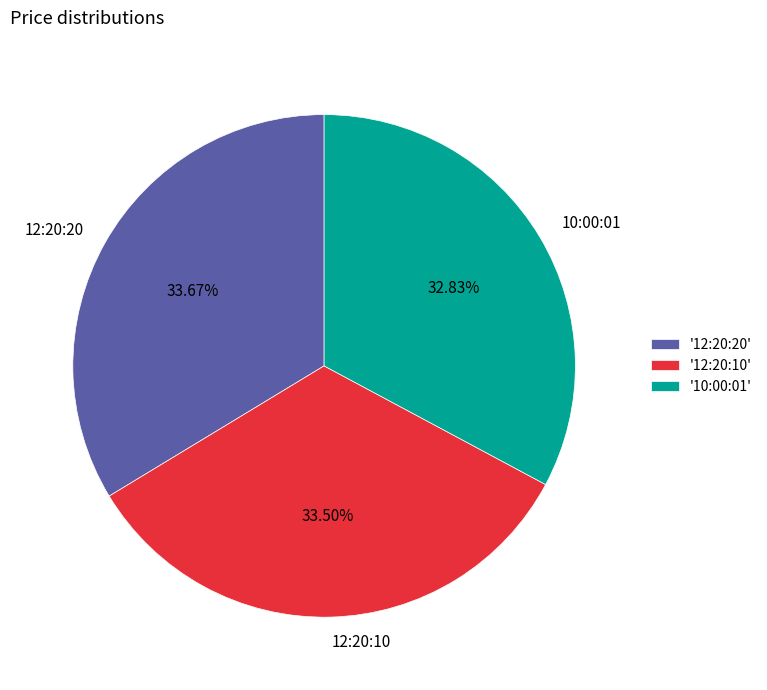

Between 12:20:20 and 10:00:01, which is larger?

12:20:20